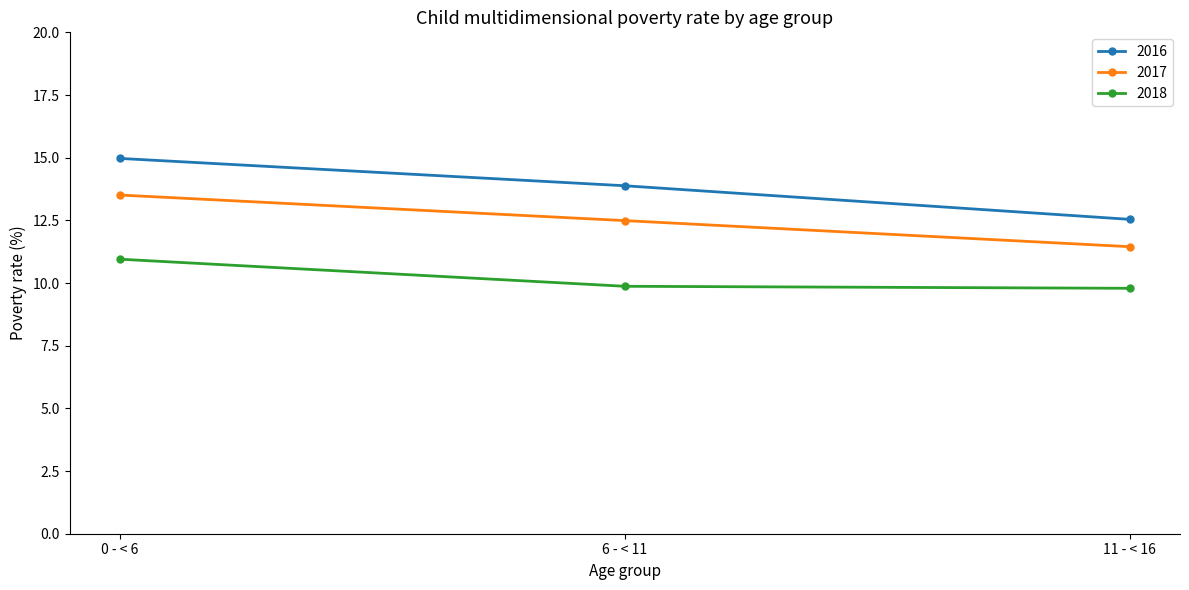

What is the difference between the highest and lowest values at 0 - < 6?

4.0